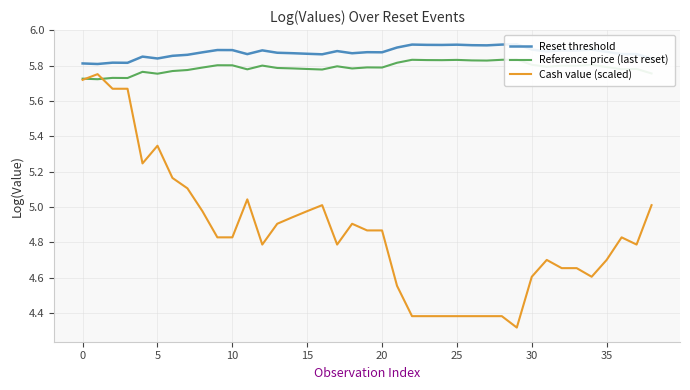

True or false: Cash value (scaled) has a value of 3.0 at 5.

False